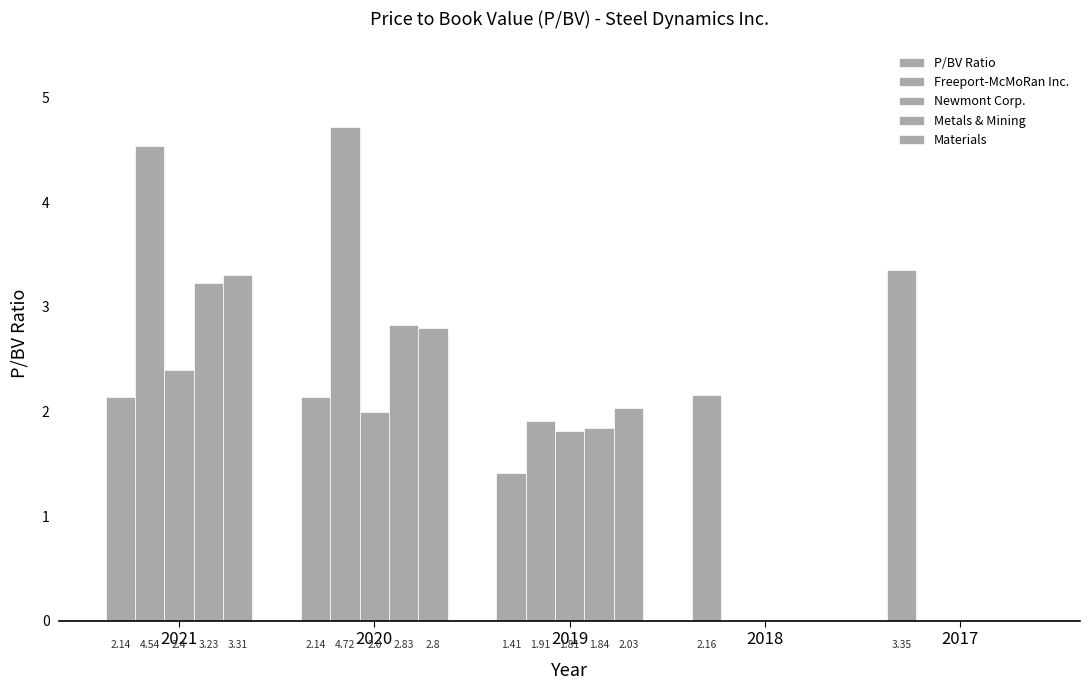

How many values in the Freeport-McMoRan Inc. series exceed 1?

3